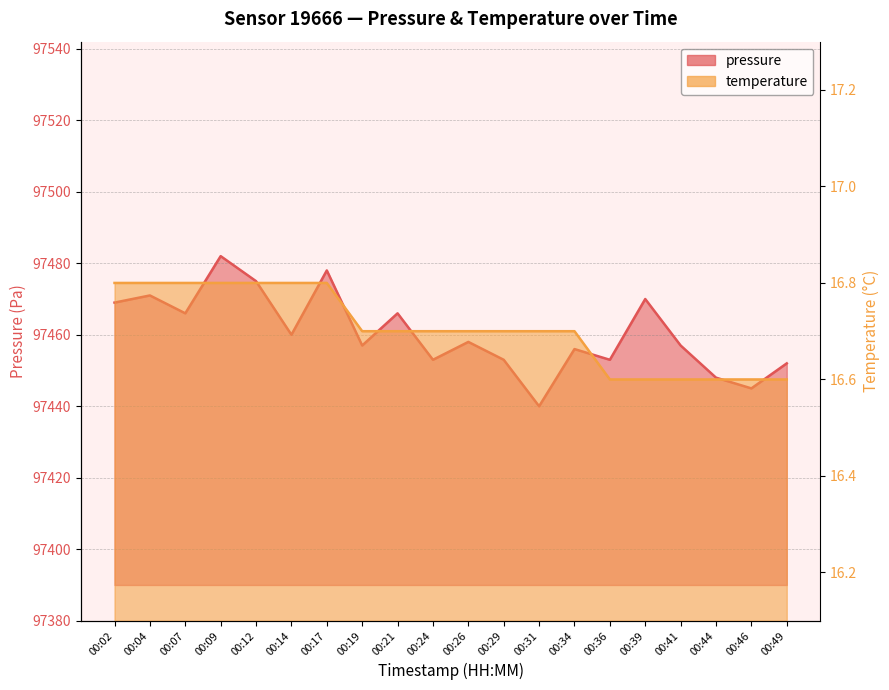

What is the approximate value of temperature at 00:07?

16.8